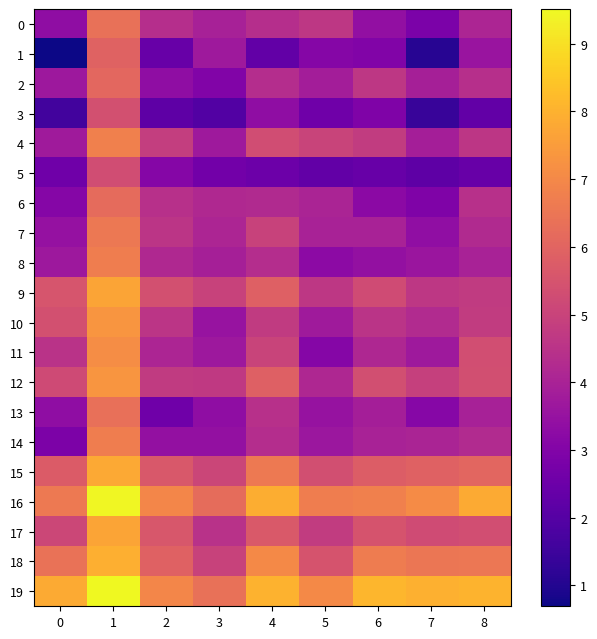

What is the difference between the highest and lowest values at 2?

4.8